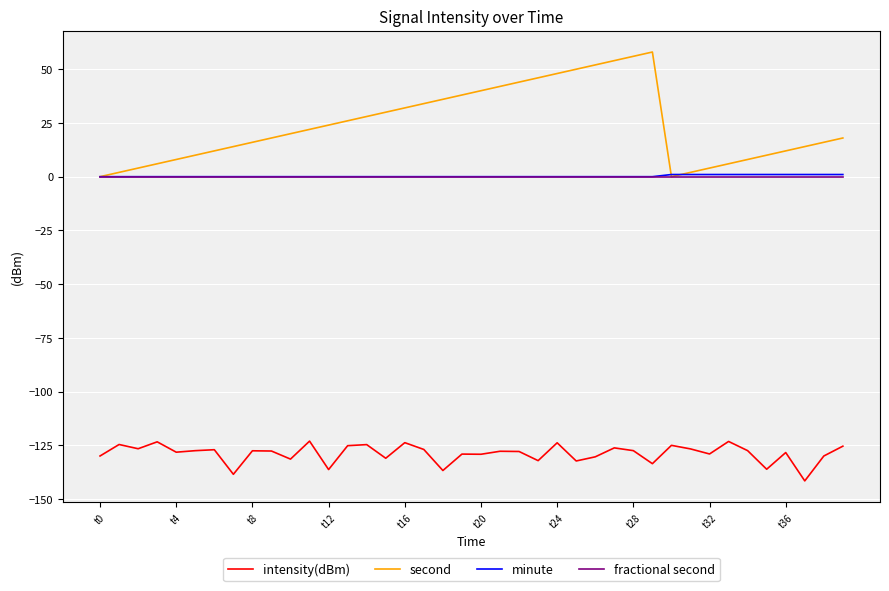

Which series has the largest total across all categories?

second